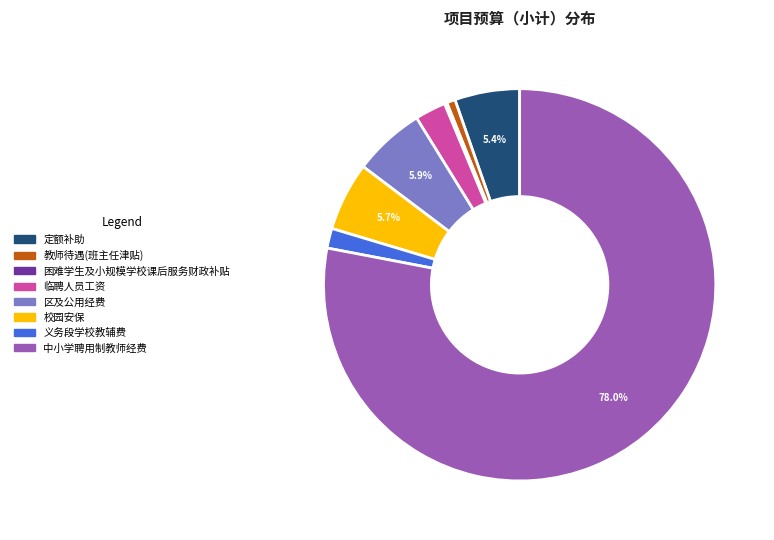

Does 校园安保 account for over 50% of the chart?

No